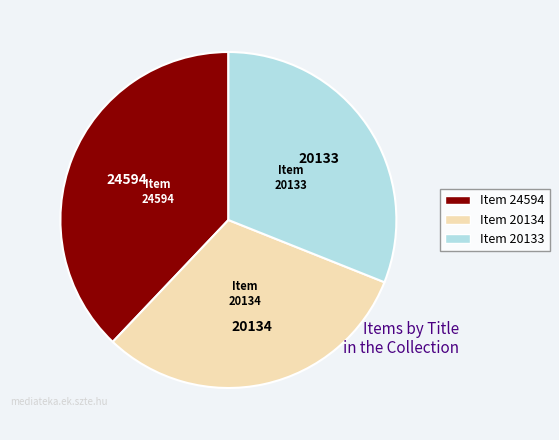

Approximately how many times larger is the value at Item 20134 compared to Item 20133?

1.0